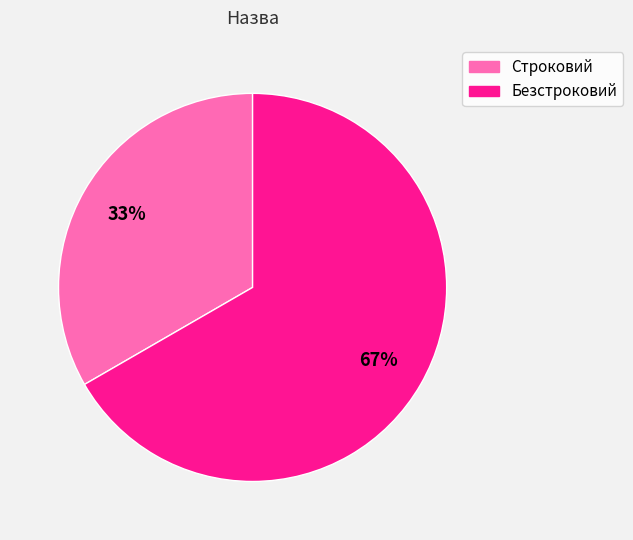

To the nearest percent, what percentage of the pie is Безстроковий?

67%